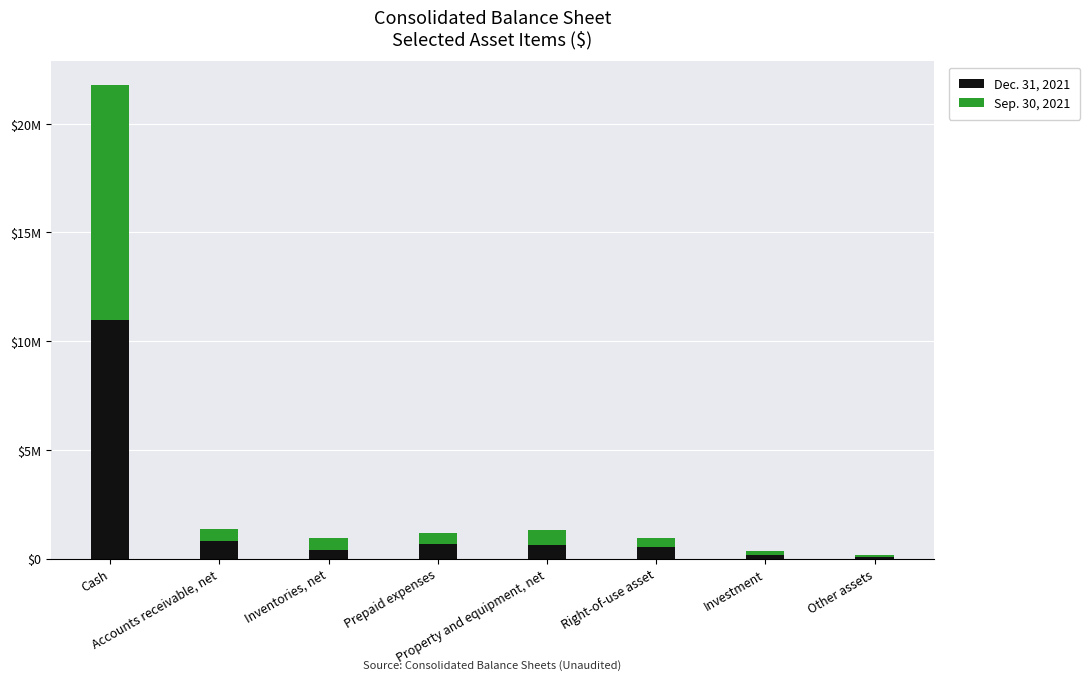

Are the bars horizontal?

No